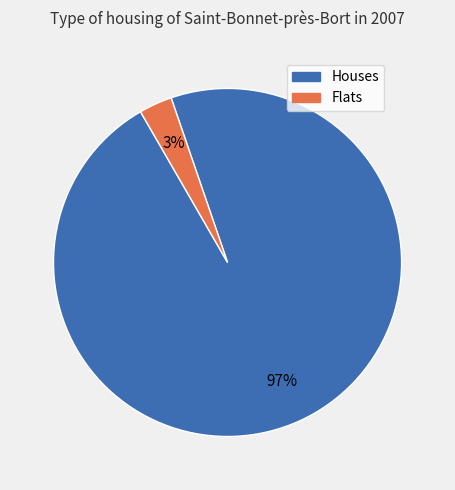

Is there a majority slice in this chart?

Yes